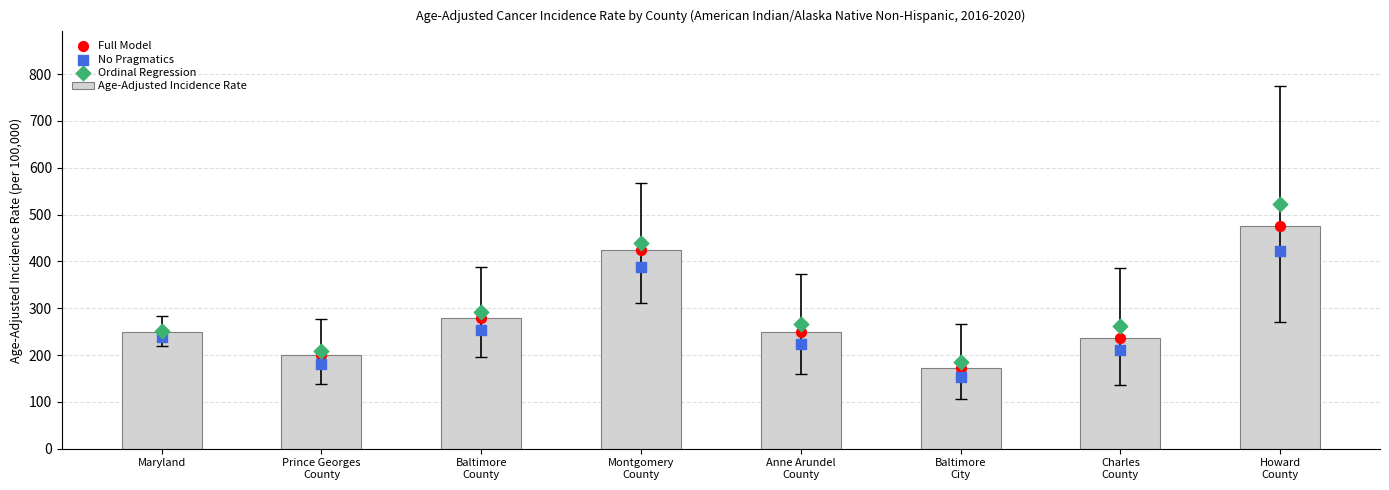

What are all the series names shown in the legend?

Age-Adjusted Incidence Rate, Full Model, No Pragmatics, Ordinal Regression